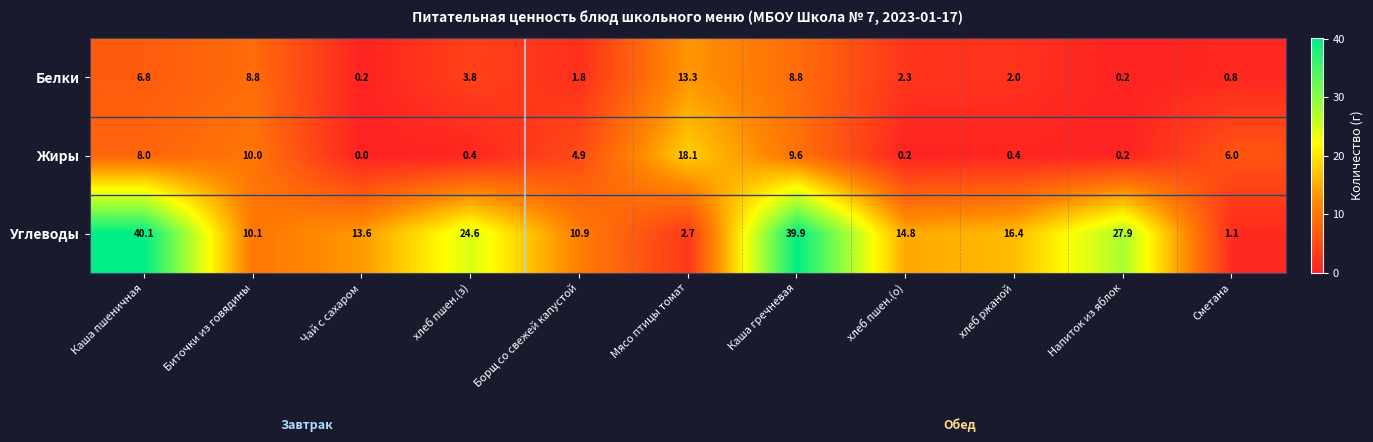

What is the greatest value displayed?

40.1